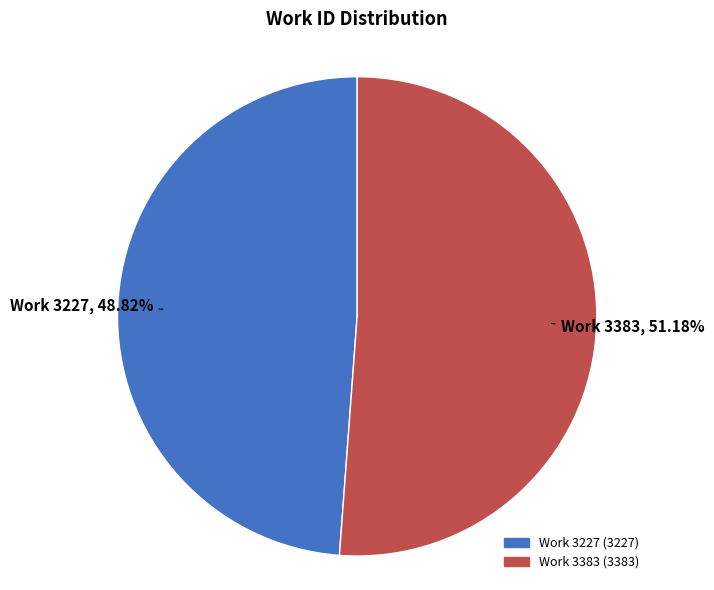

Which category has the biggest portion of the pie?

Work 3383